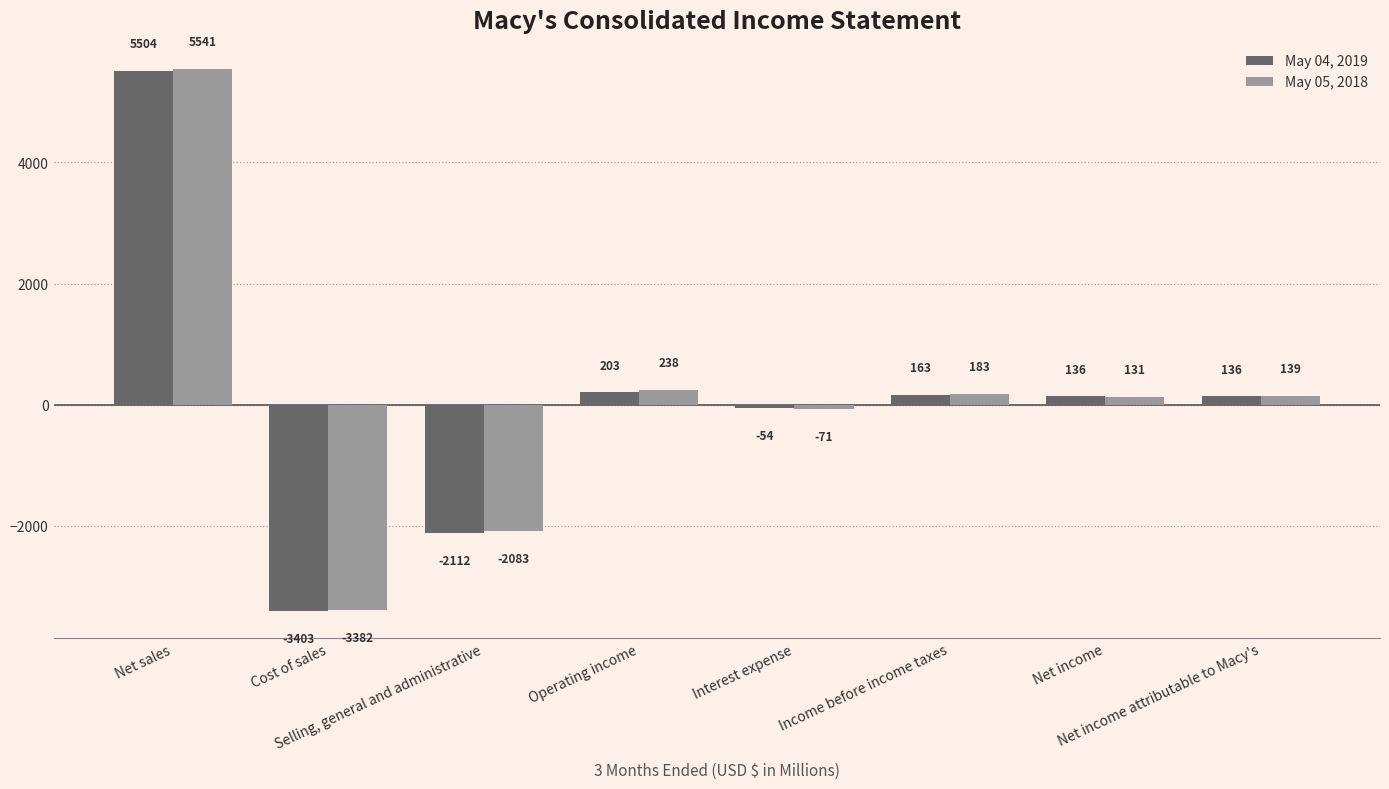

What is the label of the 6th bar from the left?

Income before income taxes